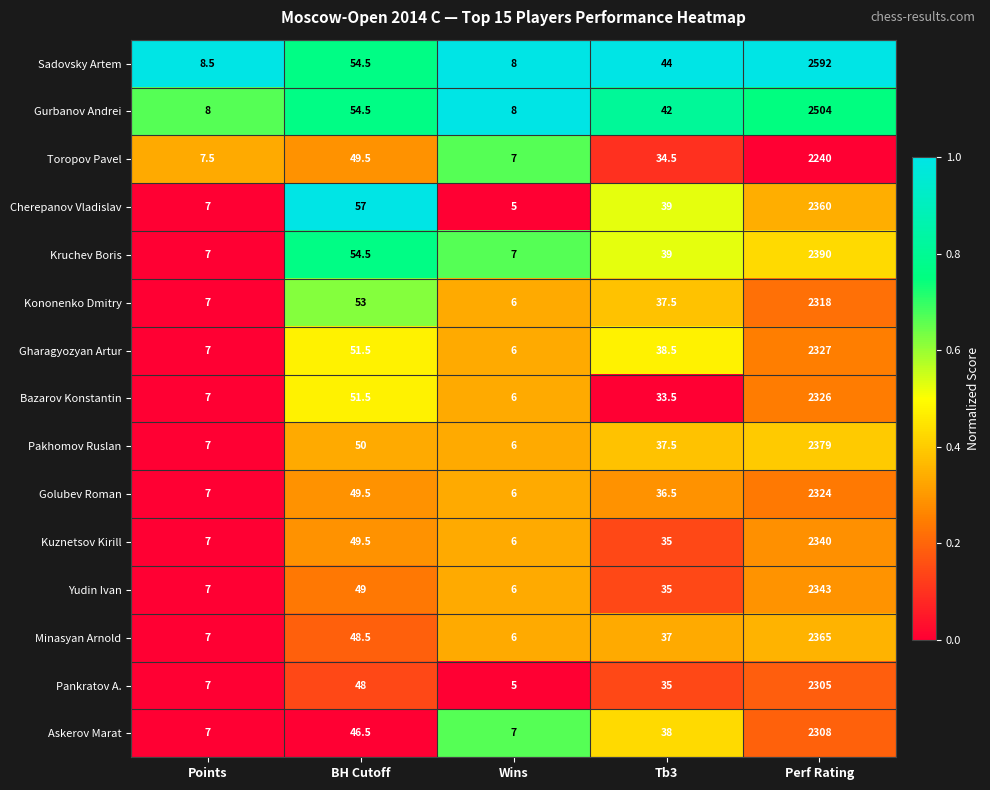

What is the spread (max minus min) of values at Perf Rating?

352.0